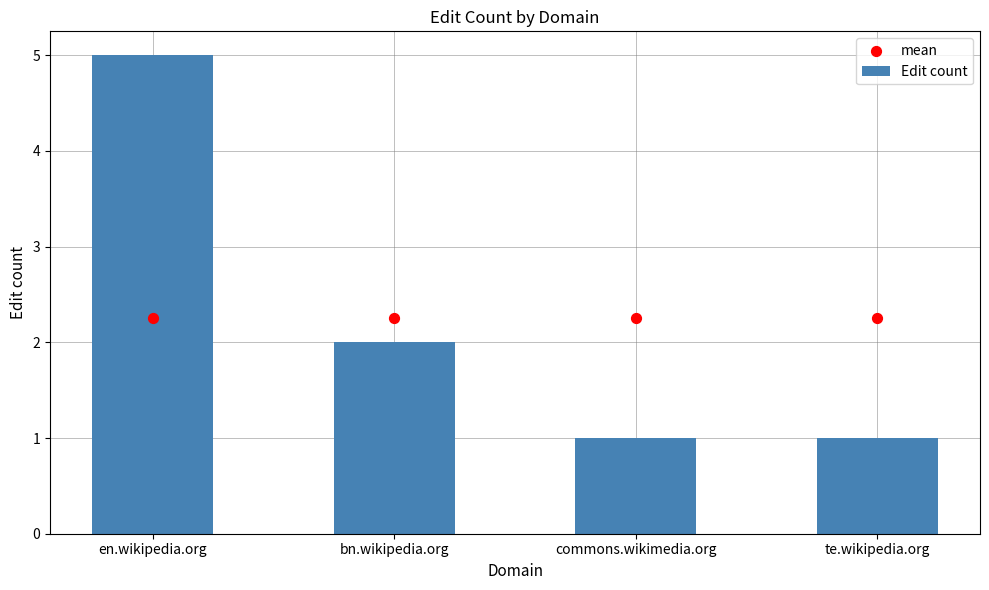

Which series has the widest spread of Y values?

Edit count